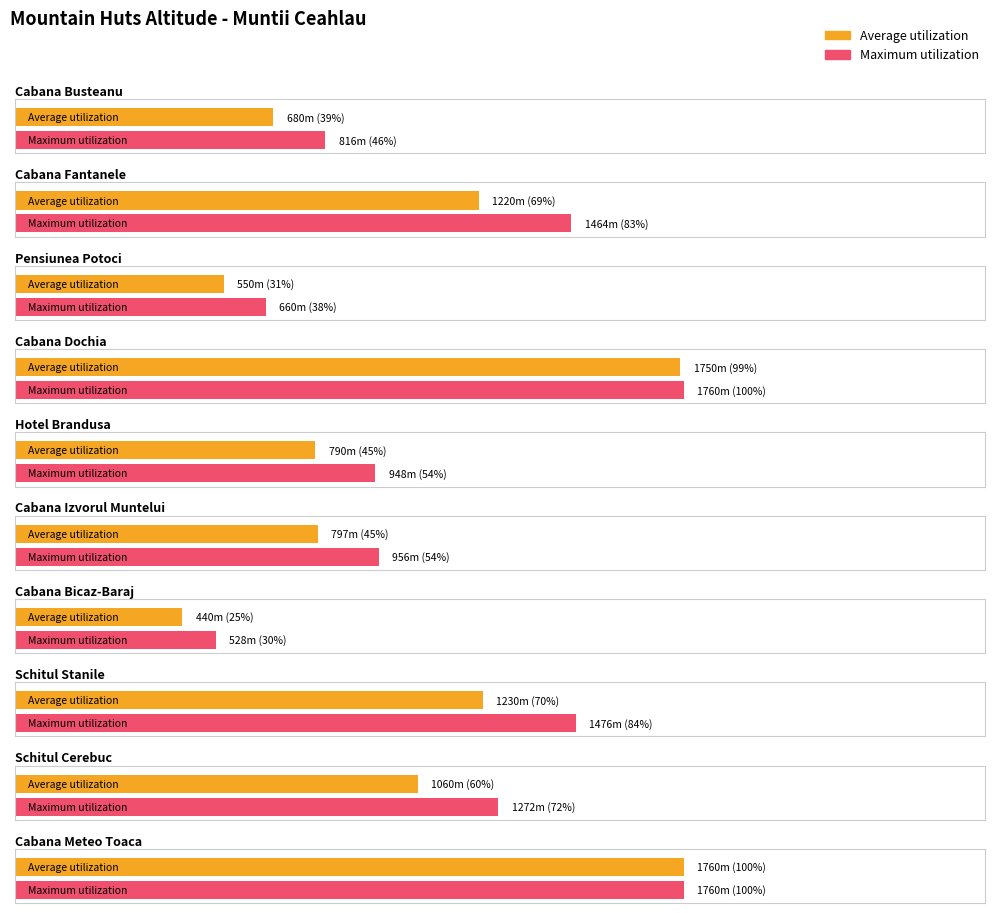

Rank the series by their maximum value, from highest to lowest.

Average utilization, Maximum utilization